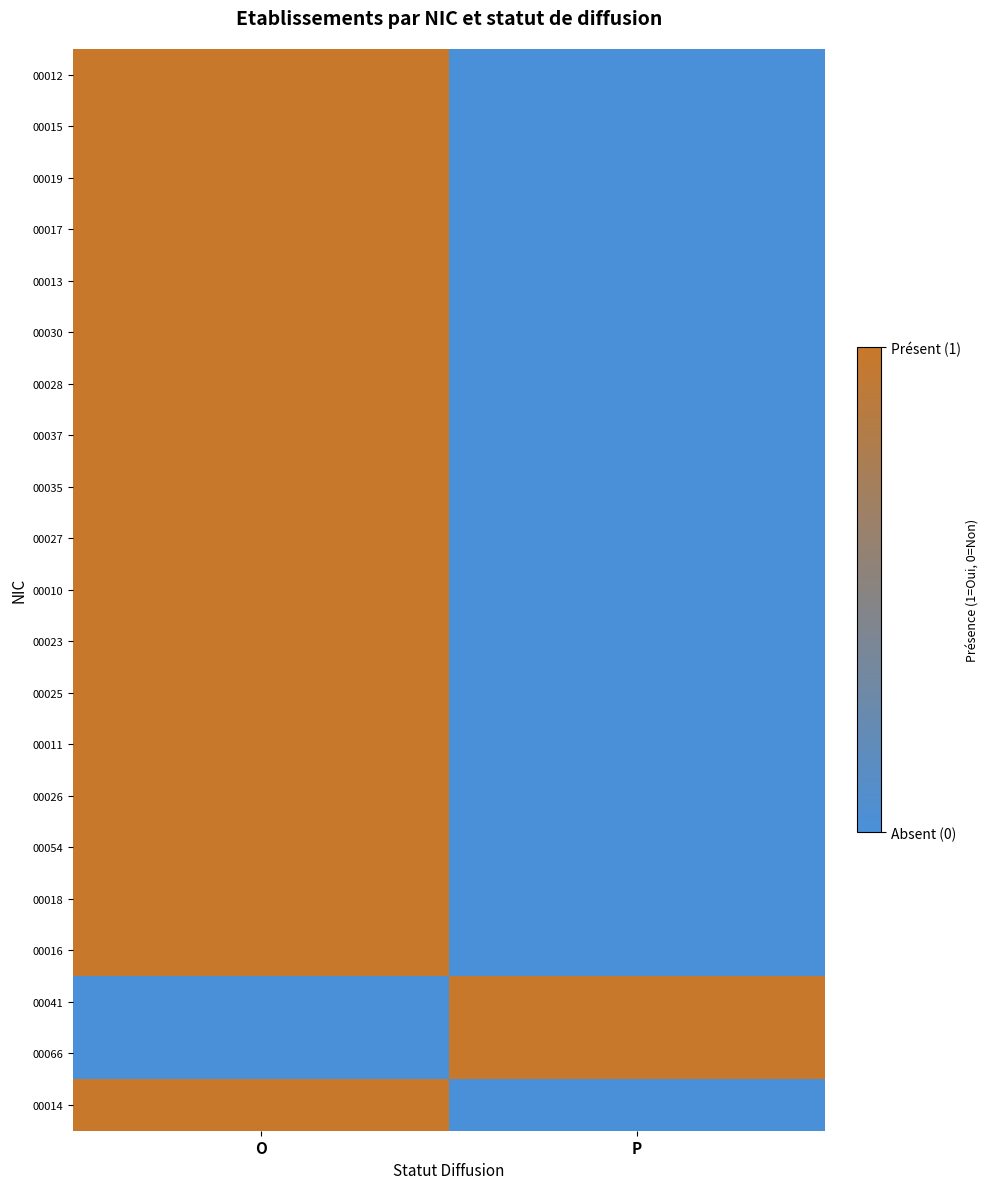

Reading left to right, transcribe all the data shown in this chart.

00012: O=1	P=0
00015: O=1	P=0
00019: O=1	P=0
00017: O=1	P=0
00013: O=1	P=0
00030: O=1	P=0
00028: O=1	P=0
00037: O=1	P=0
00035: O=1	P=0
00027: O=1	P=0
00010: O=1	P=0
00023: O=1	P=0
00025: O=1	P=0
00011: O=1	P=0
00026: O=1	P=0
00054: O=1	P=0
00018: O=1	P=0
00016: O=1	P=0
00041: O=0	P=1
00066: O=0	P=1
00014: O=1	P=0